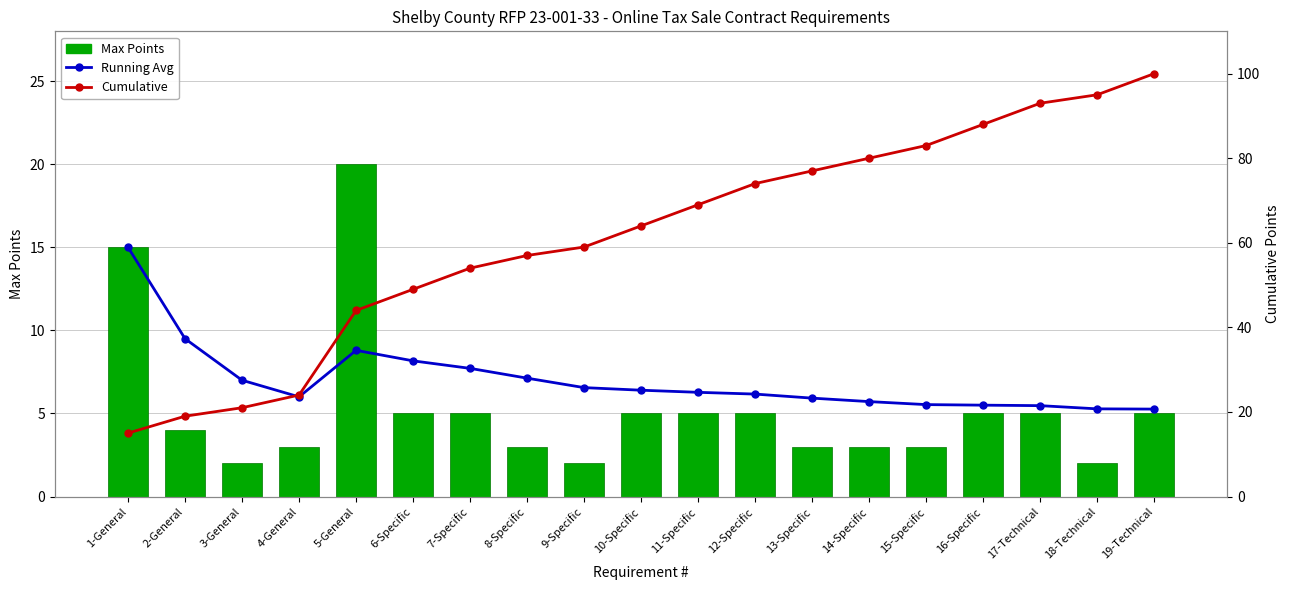

At which label is Max Points closest to 11?

1-General